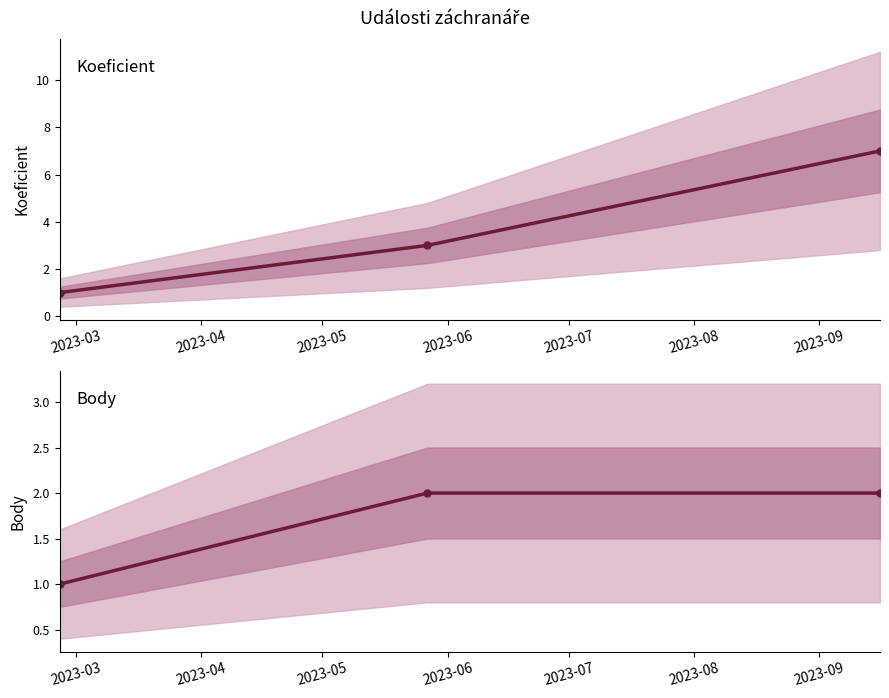

At 2023-04, list the series in order from largest to smallest.

Koeficient, Body